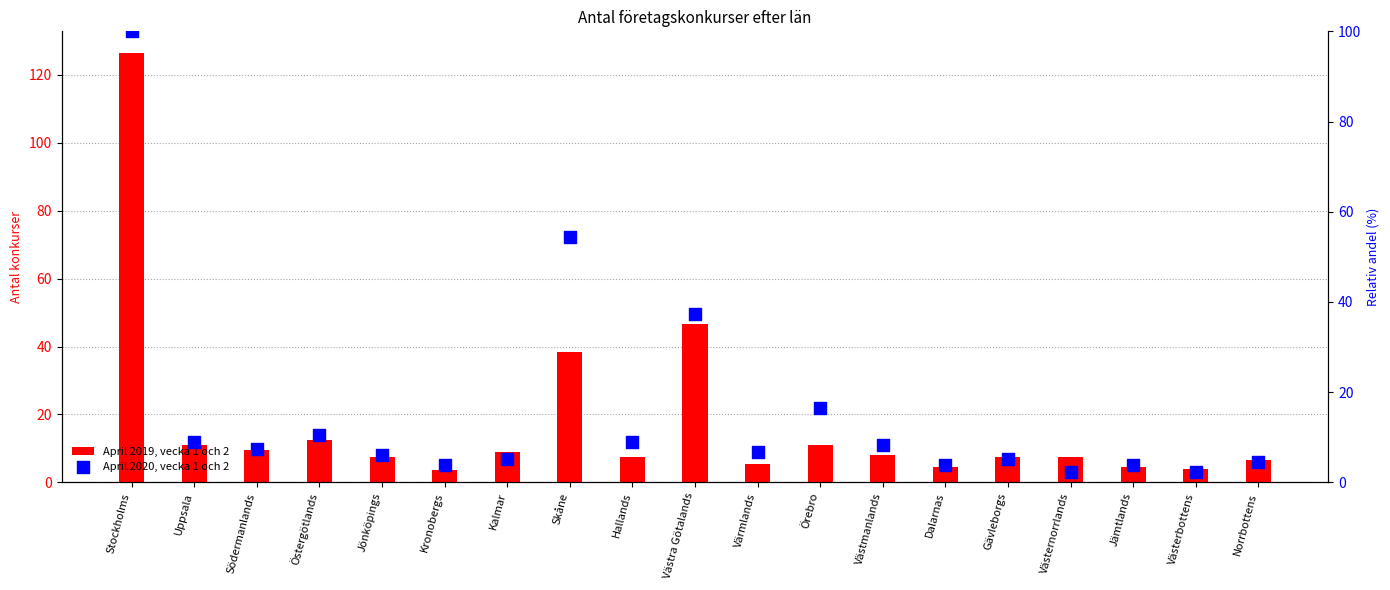

Which series has the largest total across all categories?

April 2019, vecka 1 och 2